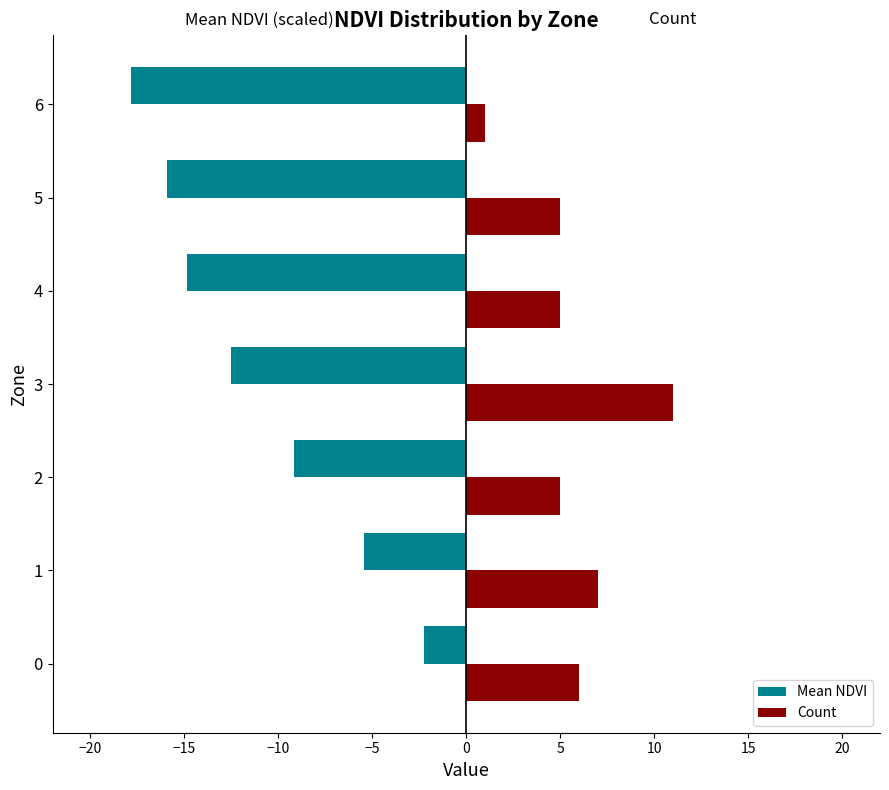

At how many categories does at least one series exceed -7?

7